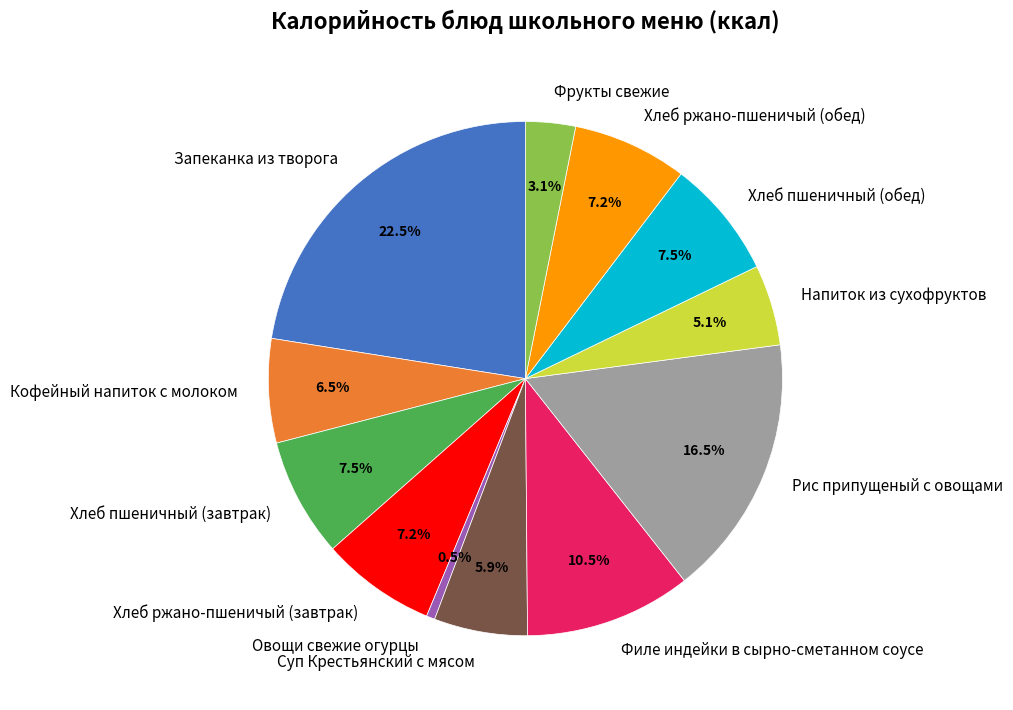

Does Запеканка из творога represent more than half of the total?

No